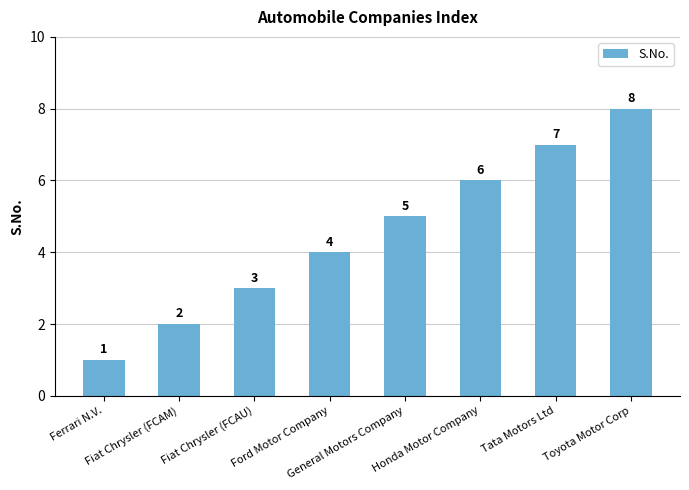

Count the values in the range 3 to 7.

5